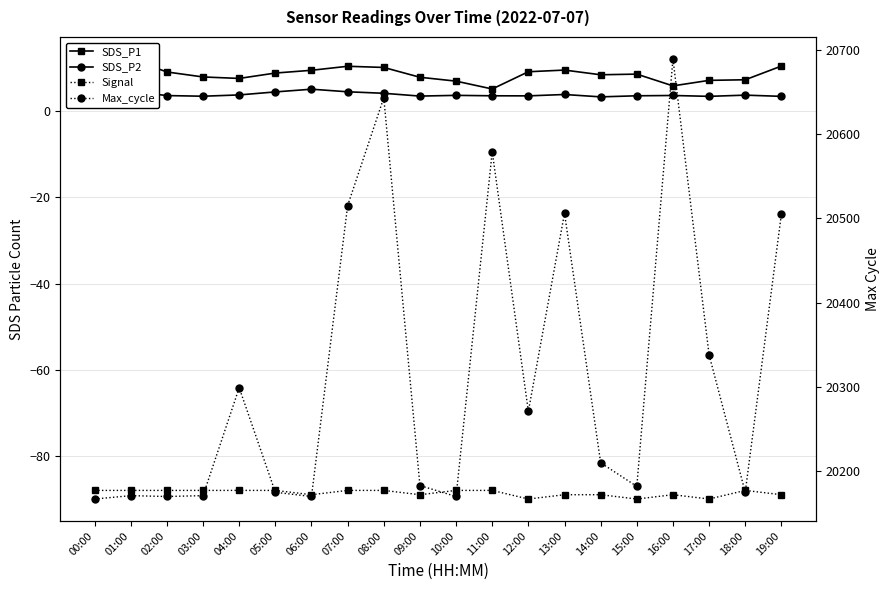

Between 11:00 and 18:00, which series saw the biggest shift?

Max_cycle